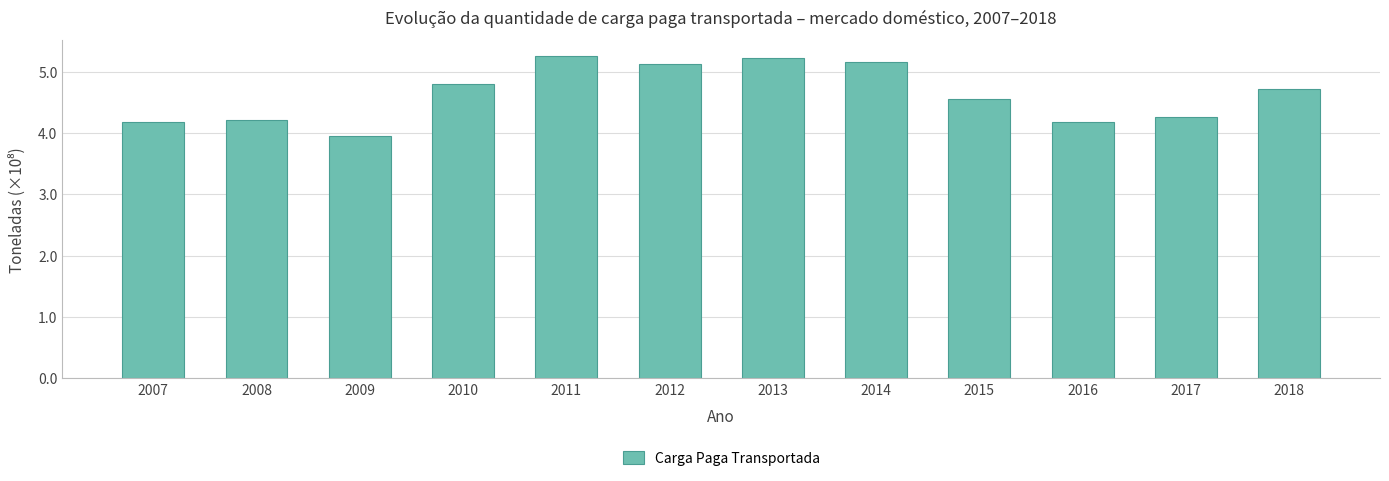

Between 2007 and 2013, which is larger?

2013